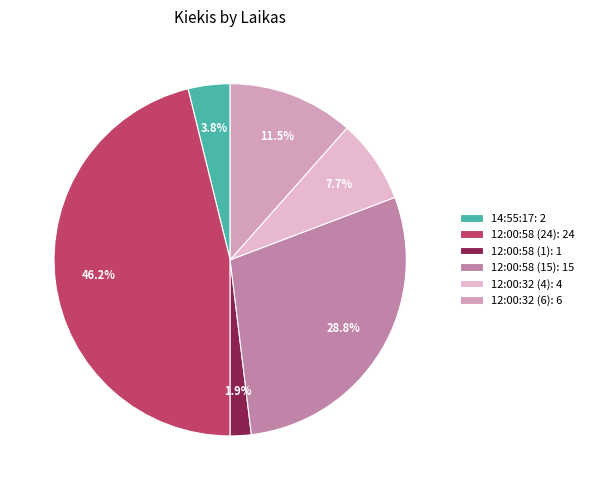

Is it true that 12:00:32 (6) is 21% of the pie?

False